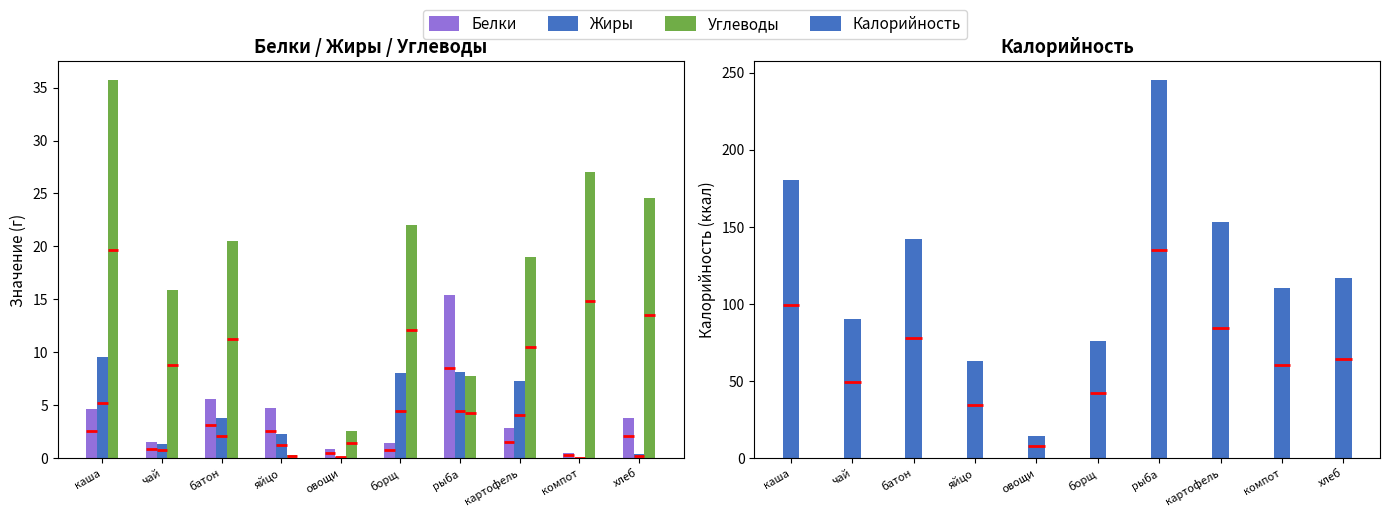

What is the difference between the highest and lowest values at хлеб?

116.6